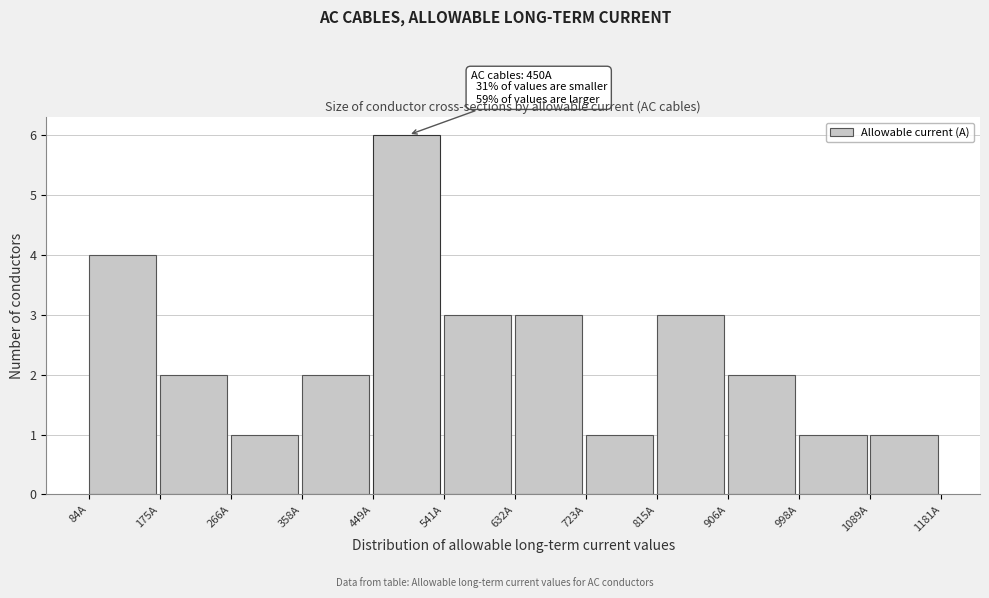

Over which range of the x-axis is the bar tallest?

450 to 540